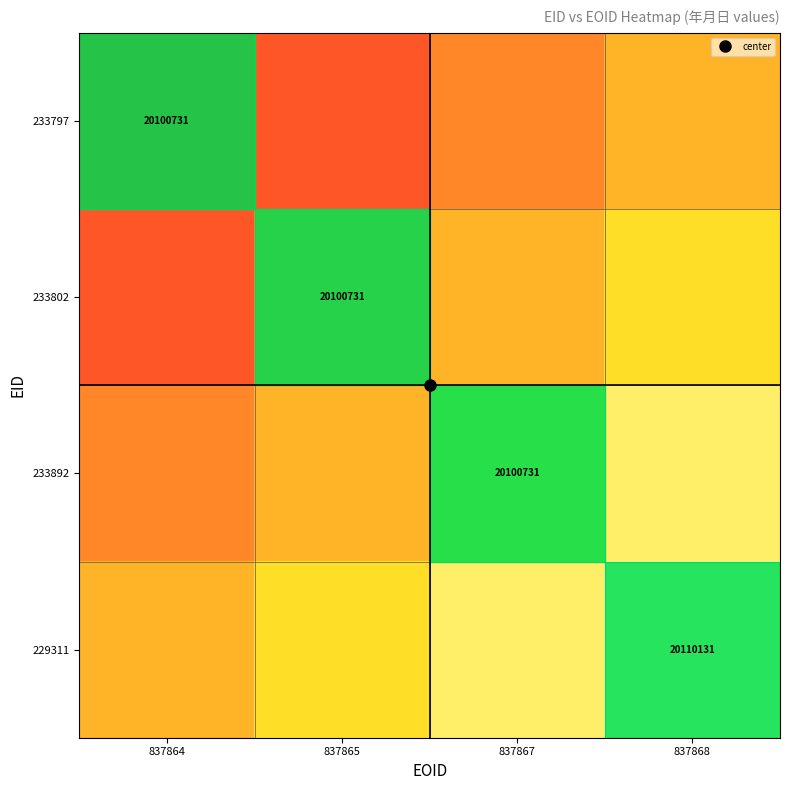

What is the total value across all series at 837867?

2.3